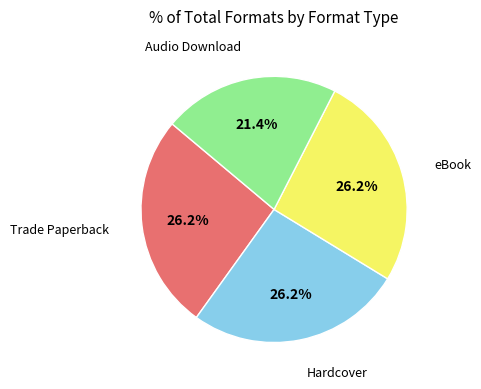

True or false: eBook accounts for 19% of the total.

False